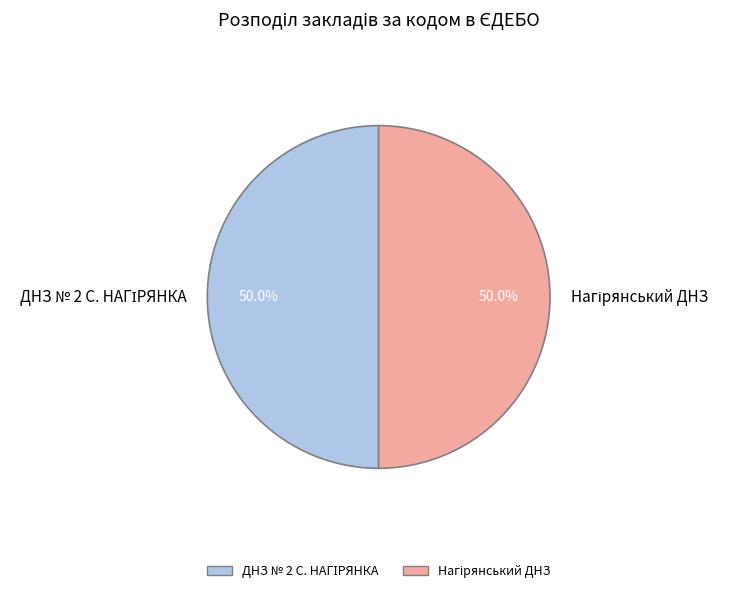

True or false: Нагірянський ДНЗ accounts for 50% of the total.

True